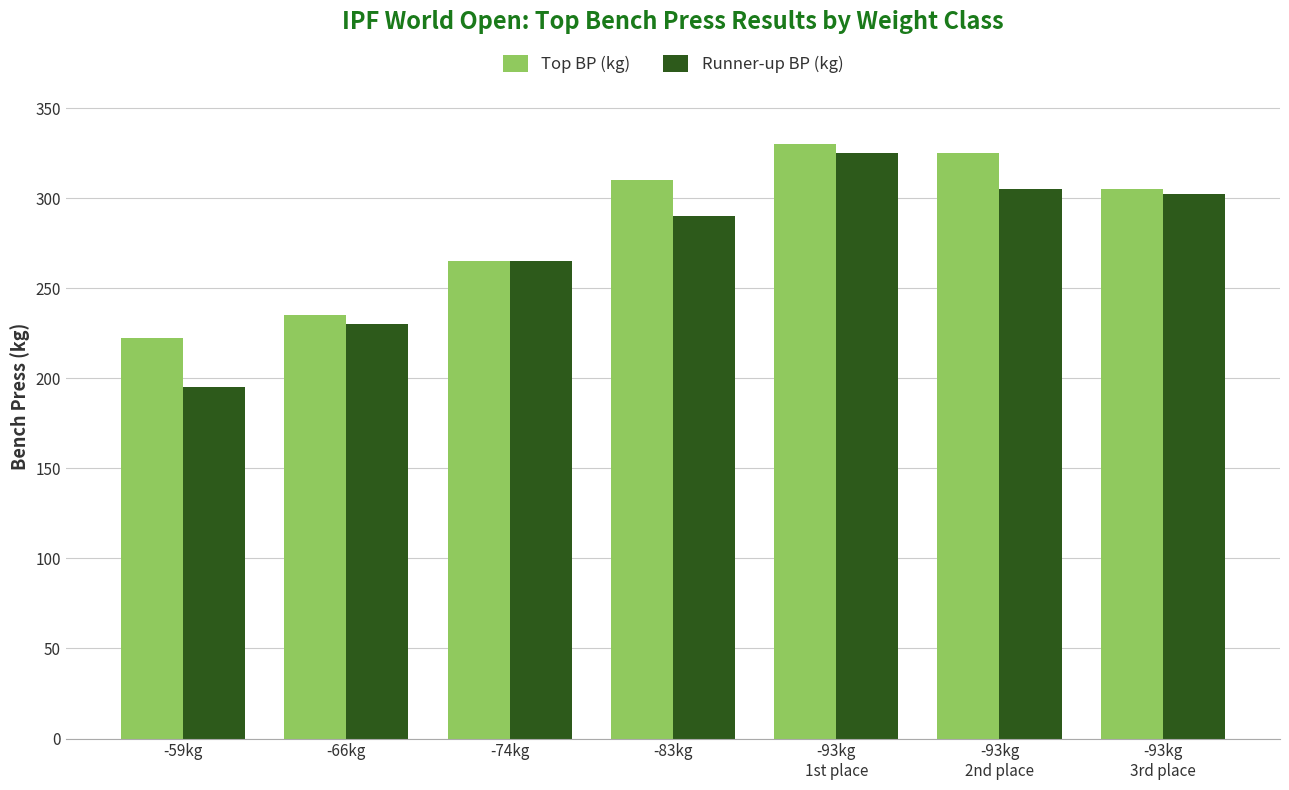

Reading right to left, what are all the values shown in this chart?

Top BP (kg): 305.0	325.0	330.0	310.0	265.0	235.0	222.5
Runner-up BP (kg): 302.5	305.0	325.0	290.0	265.0	230.0	195.0